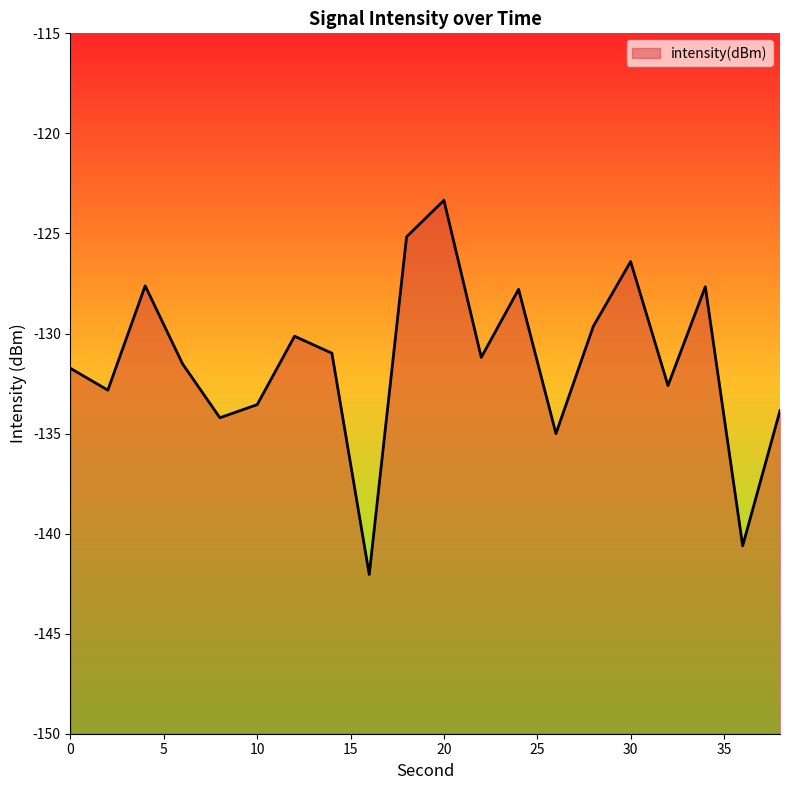

How many interior local valleys (lower than both neighbors) does the data have?

7